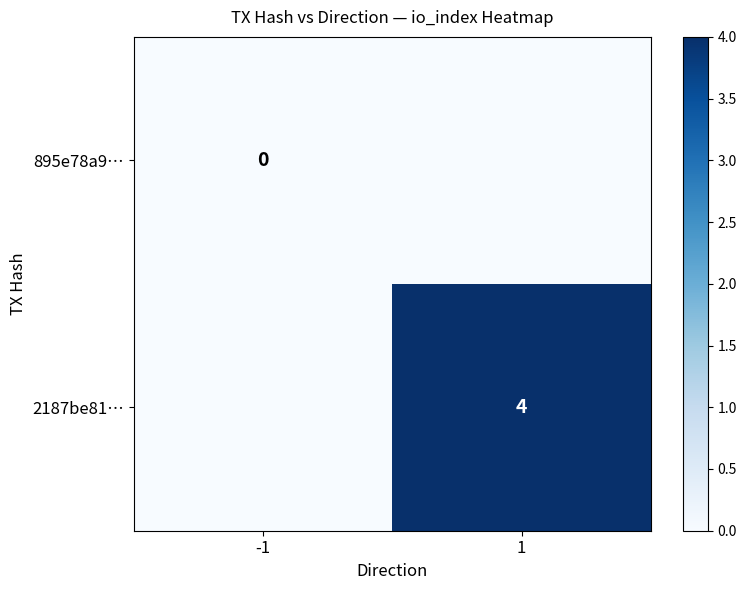

The value of 2187be81… at 1 is 4. True or false?

True